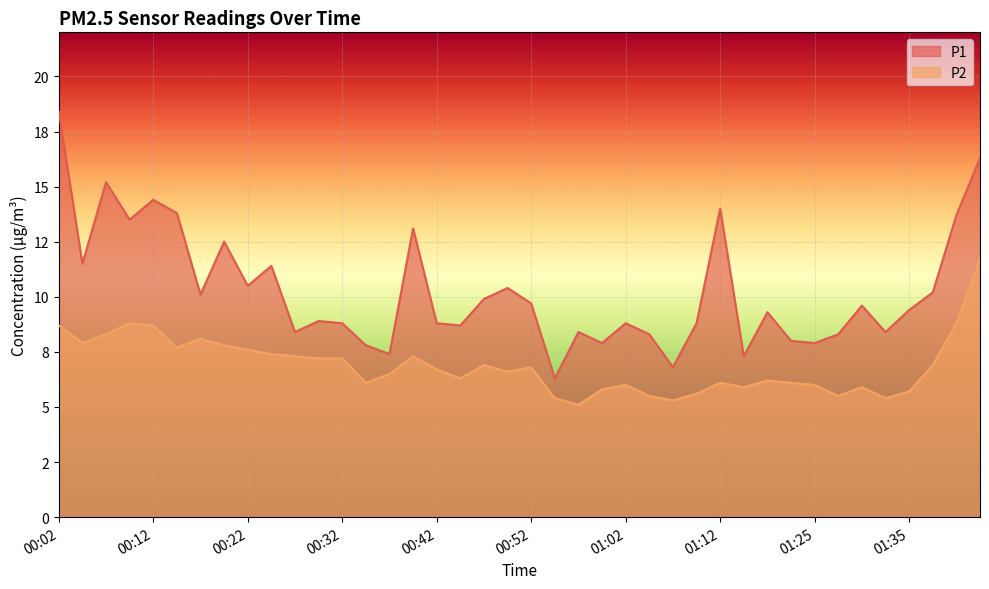

The P1 series shows 3.9 at 01:25. True or false?

False